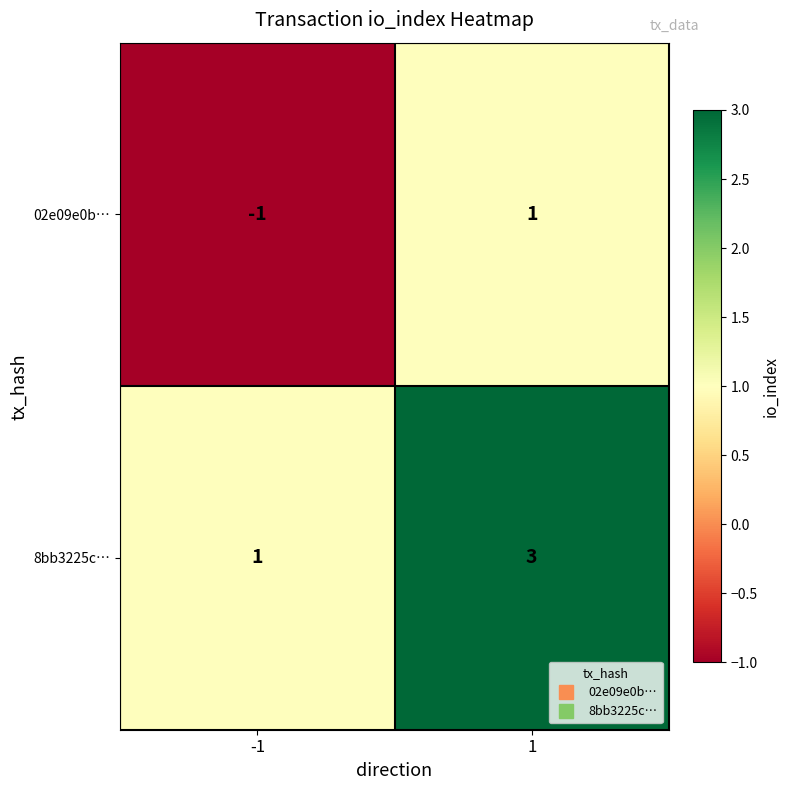

How many data points does each series have?

2